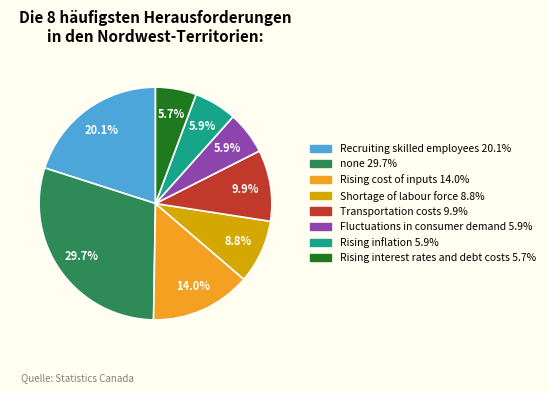

What is the total percentage of Transportation costs and Rising interest rates and debt costs?

15.6%